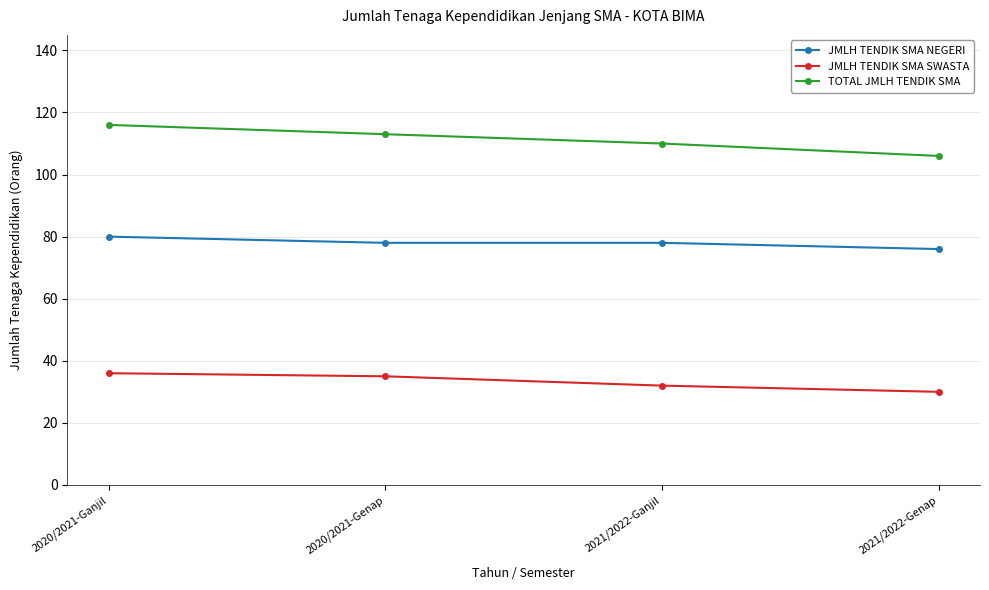

Which category has the highest value across all series?

2020/2021-Ganjil